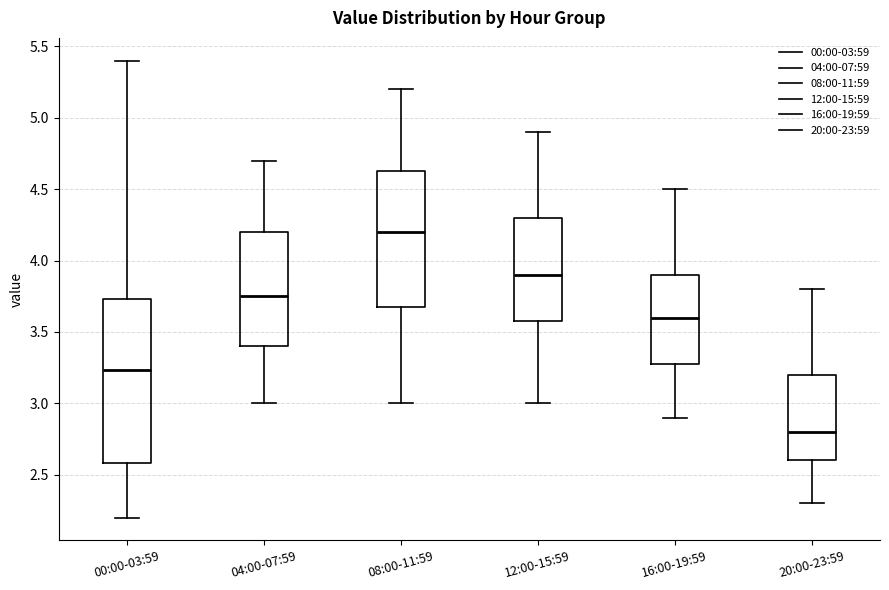

Reading left to right, transcribe this box plot: for each box, give where its median line is, the range the box spans, and where its two whiskers end, as read against the y-axis. The values are not printed on the chart, so give them approximately, as read against the axis.

00:00-03:59: median 3.25, box 2.60 to 3.75, whiskers 2.20 to 5.40
04:00-07:59: median 3.75, box 3.40 to 4.20, whiskers 3.00 to 4.70
08:00-11:59: median 4.20, box 3.70 to 4.65, whiskers 3.00 to 5.20
12:00-15:59: median 3.90, box 3.60 to 4.30, whiskers 3.00 to 4.90
16:00-19:59: median 3.60, box 3.30 to 3.90, whiskers 2.90 to 4.50
20:00-23:59: median 2.80, box 2.60 to 3.20, whiskers 2.30 to 3.80